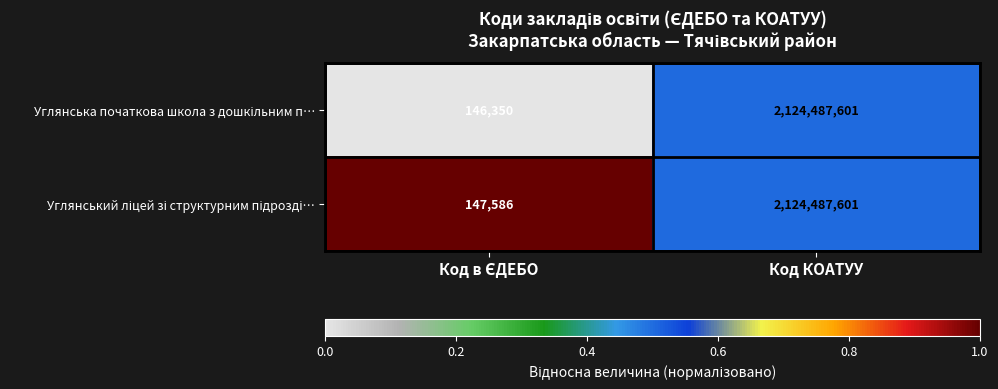

At which category is the sum across all series the highest?

Код КОАТУУ